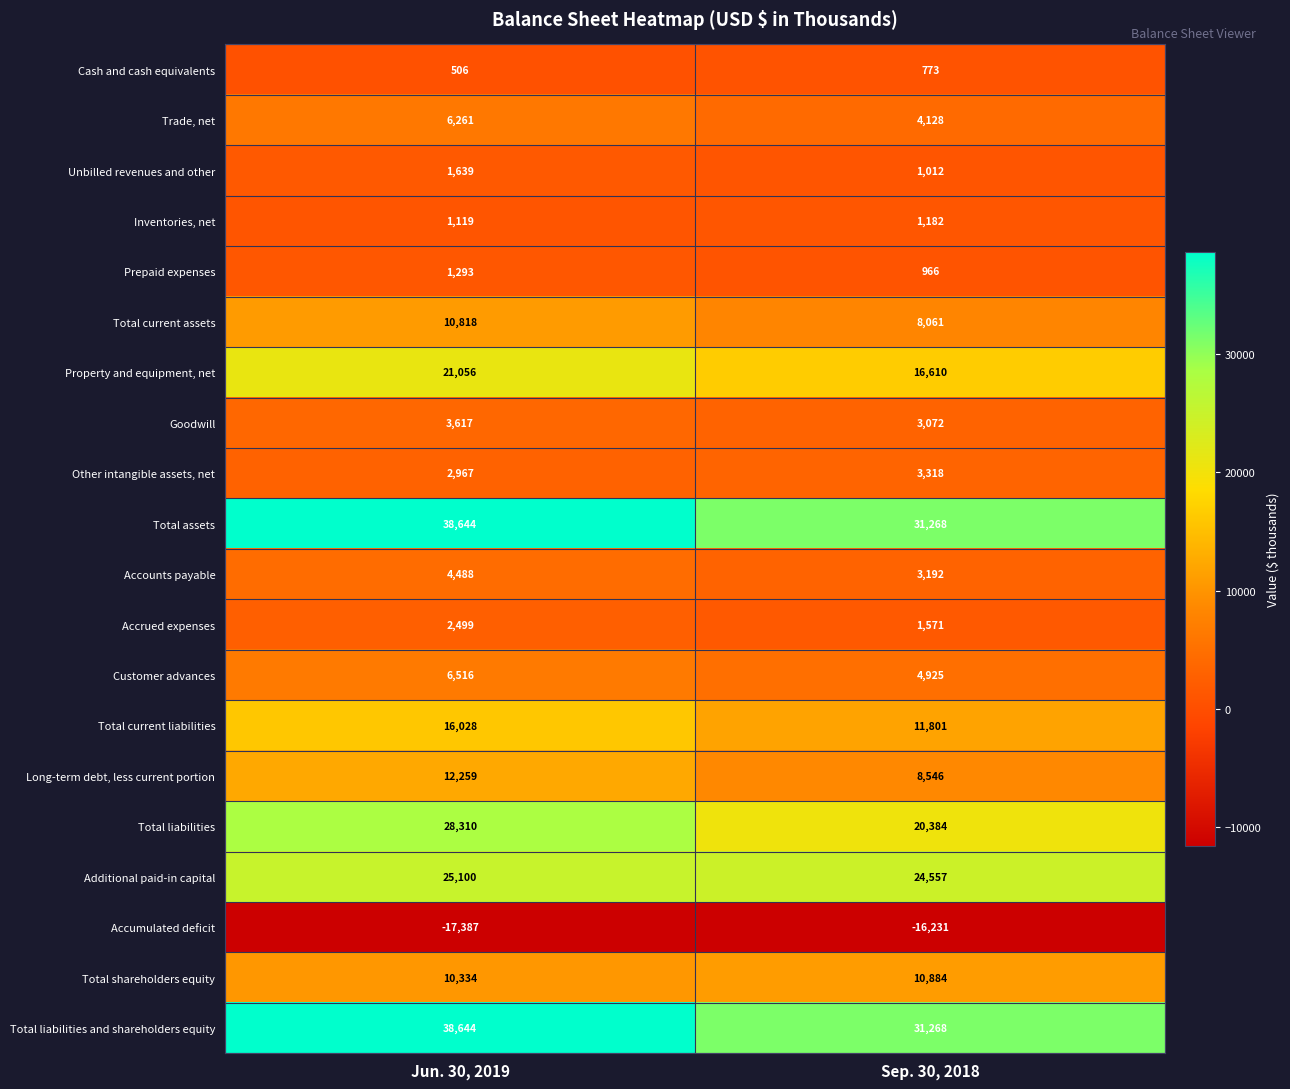

What value does the Inventories, net series have at Sep. 30, 2018, to the nearest 10?

1180